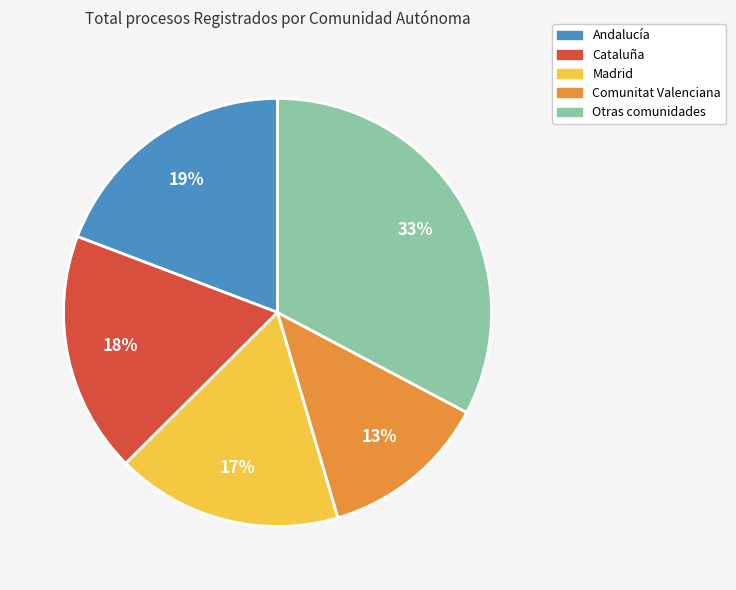

What percentage is the Otras comunidades slice, to the nearest percent?

33%